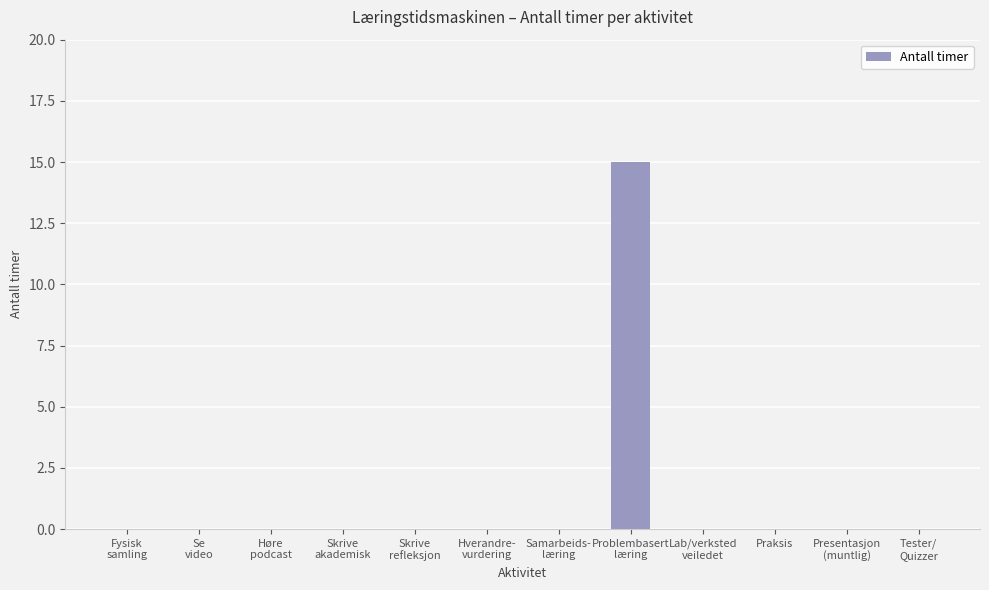

What is the greatest value displayed?

15